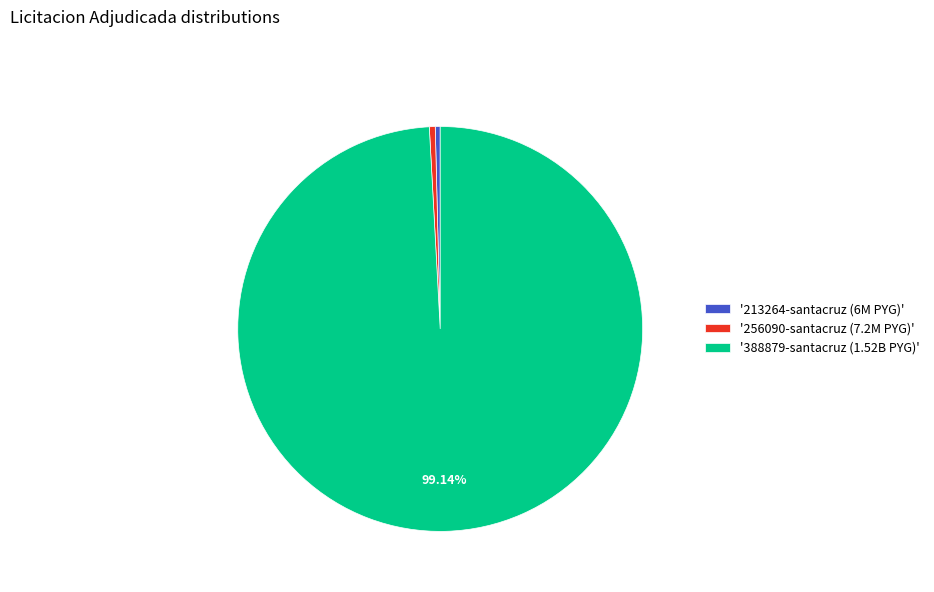

Is the sum of '213264-santacruz (6M PYG)' and '388879-santacruz (1.52B PYG)' greater than half?

Yes